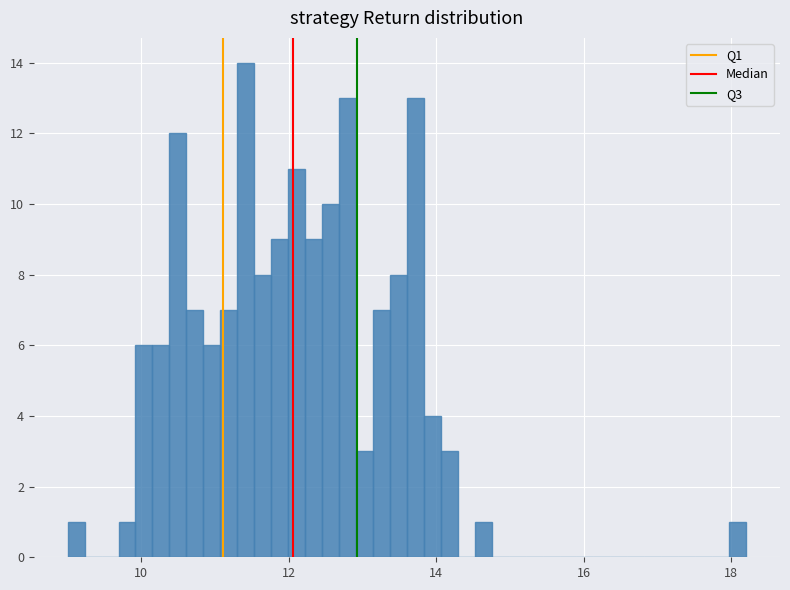

Around what value on the x-axis is the tallest bar? Give the approximate position of its centre, as read against the axis.

11.4